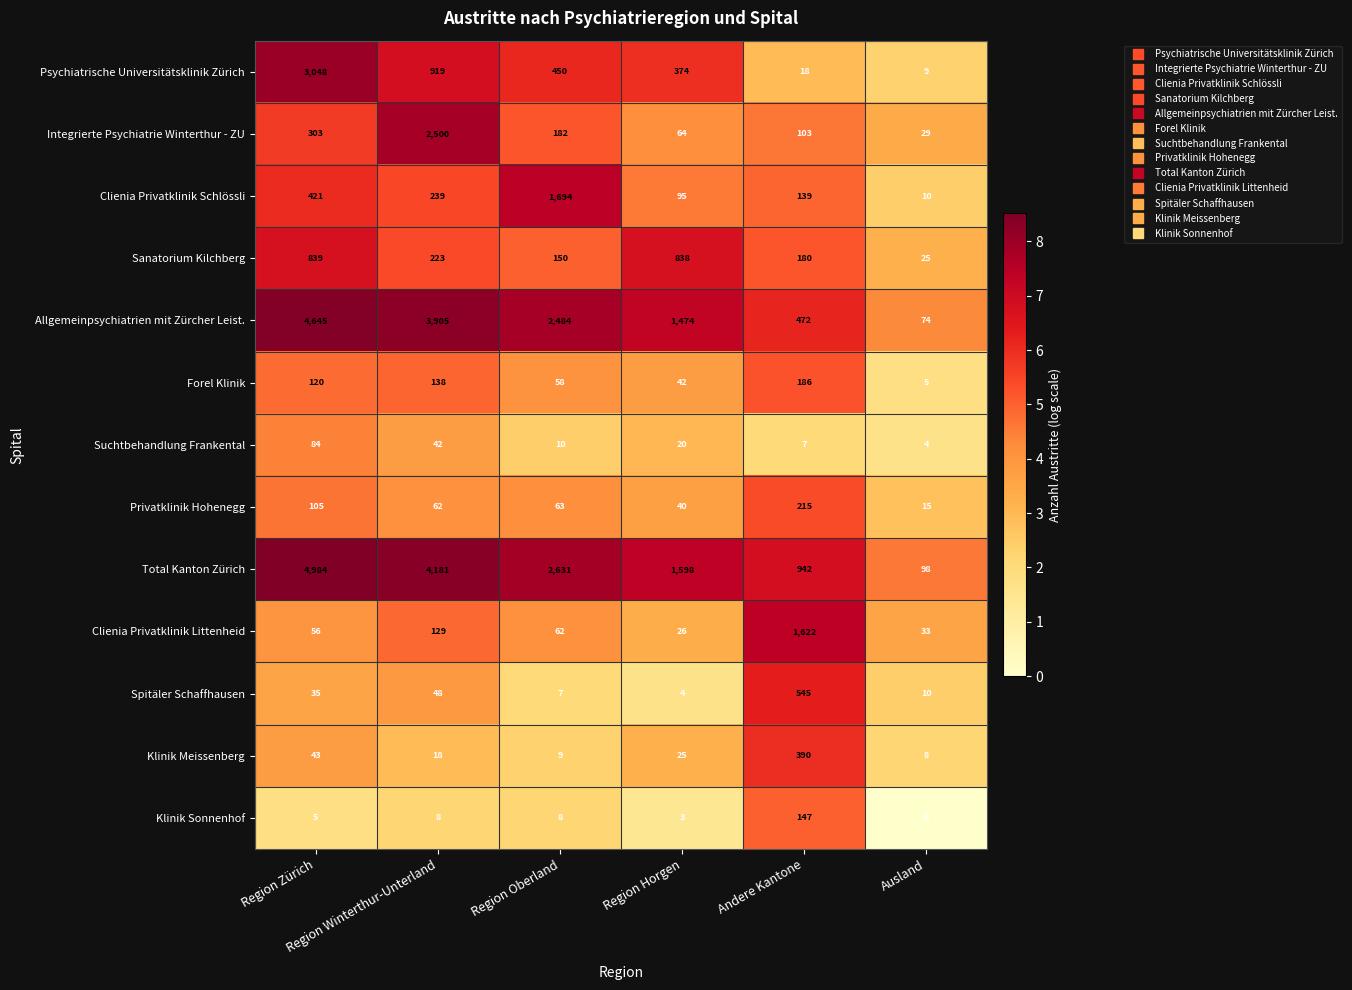

What is the maximum value shown in the chart?

4984